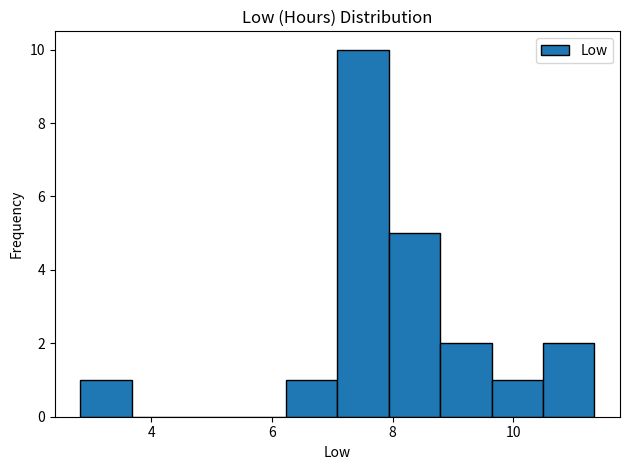

What is the height of the bar covering 8.8 to 9.6 on the x-axis? Neither the bar edges nor the heights are printed on the chart, so give them approximately, as read against the axes.

2